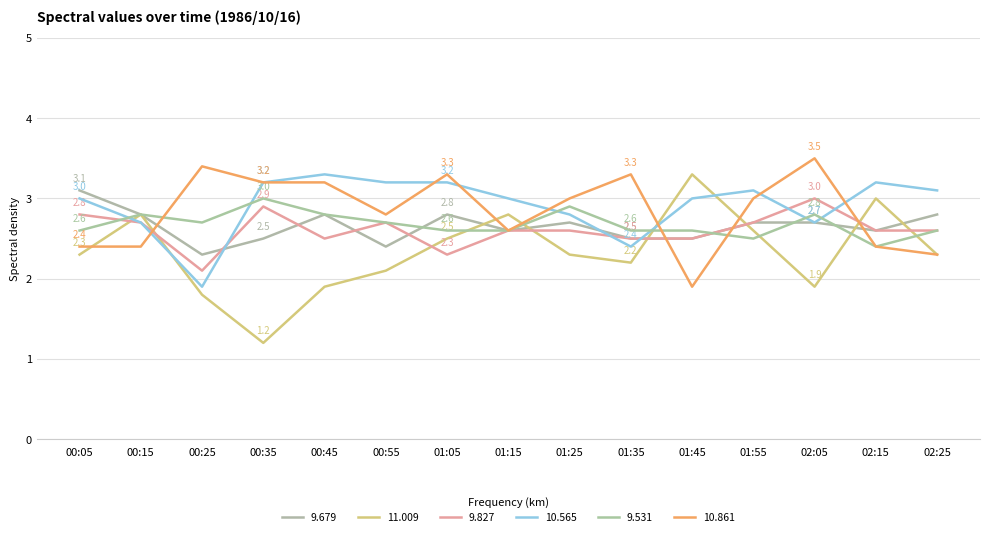

Which series has the largest total across all categories?

10.565